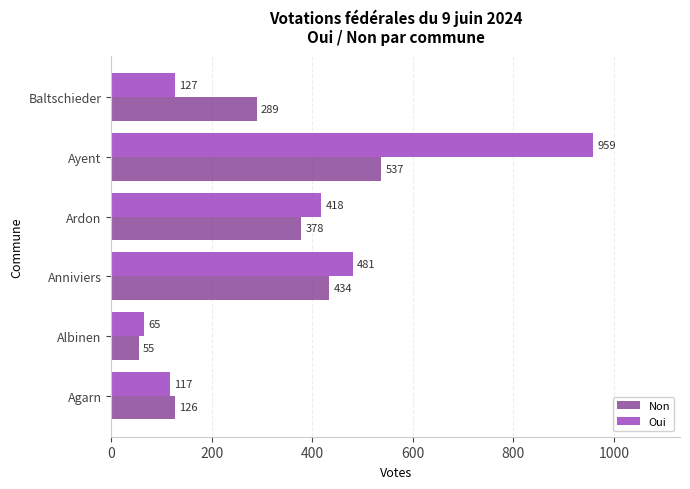

Is it true that Oui equals 959 at Ayent?

True